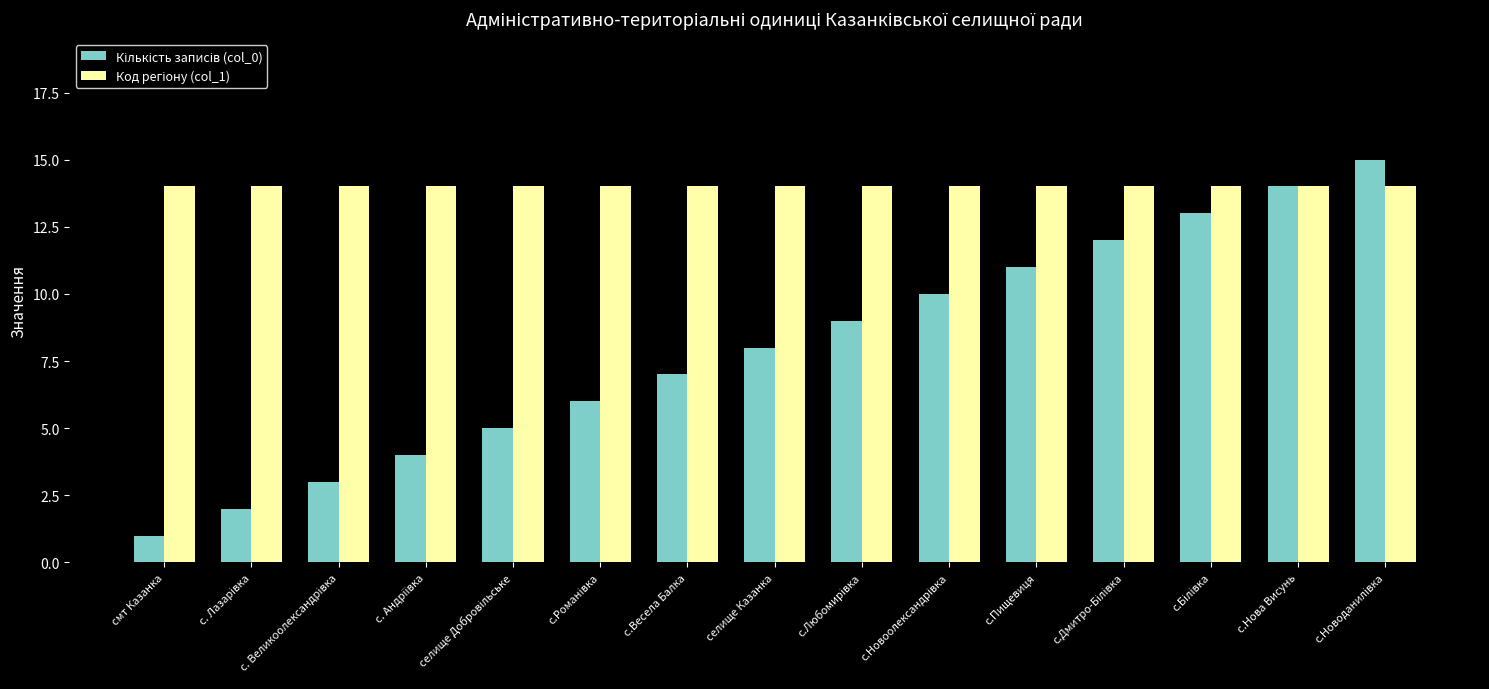

What is the spread (max minus min) of values at селище Казанка?

6